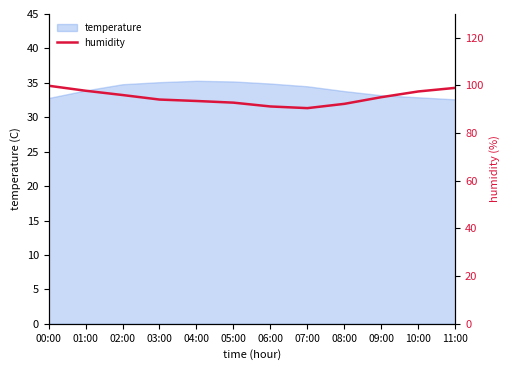

The temperature series shows 10.5 at 09:00. True or false?

False